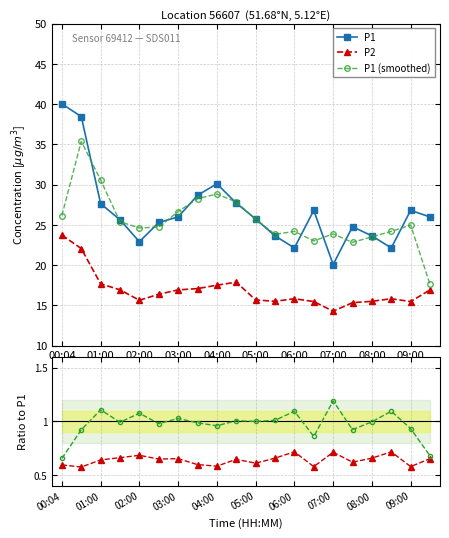

What is the greatest value displayed?

40.0